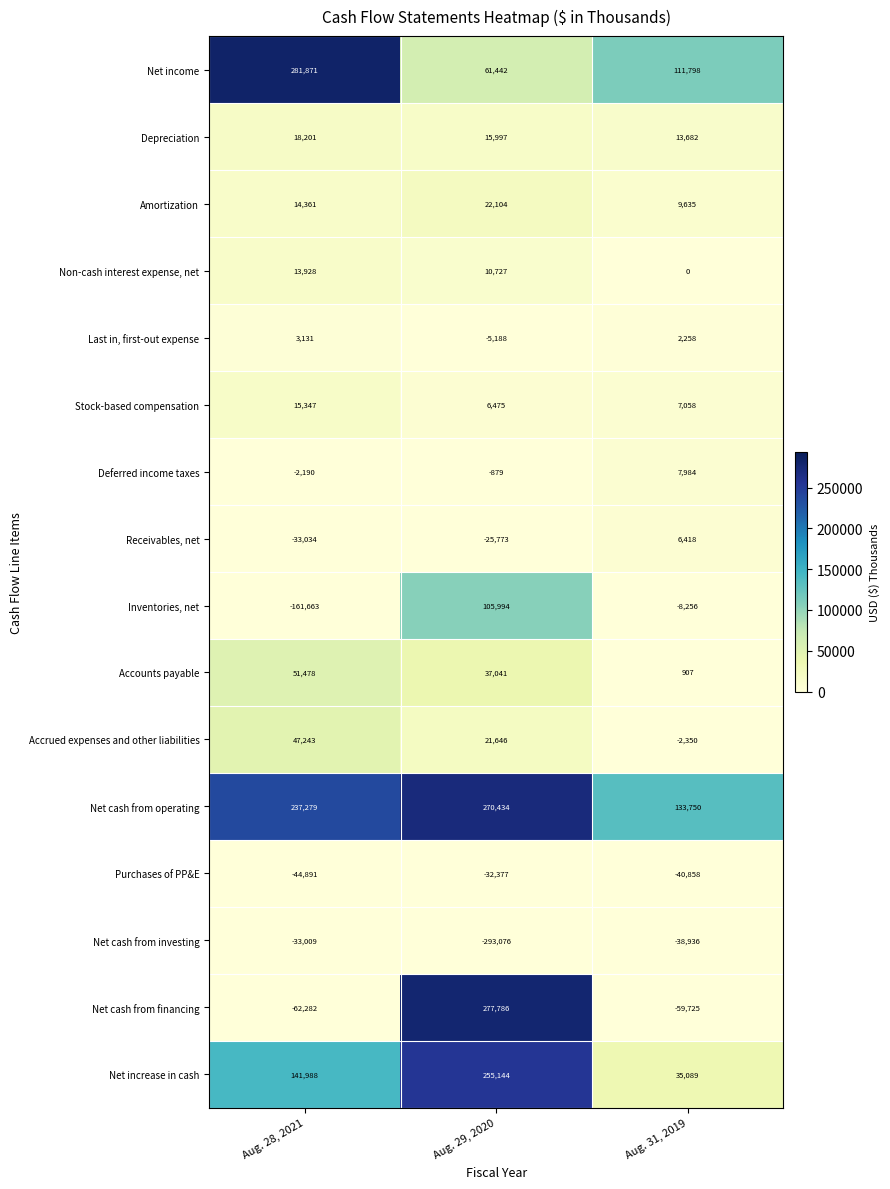

Which series has the widest spread of values?

Net cash from financing